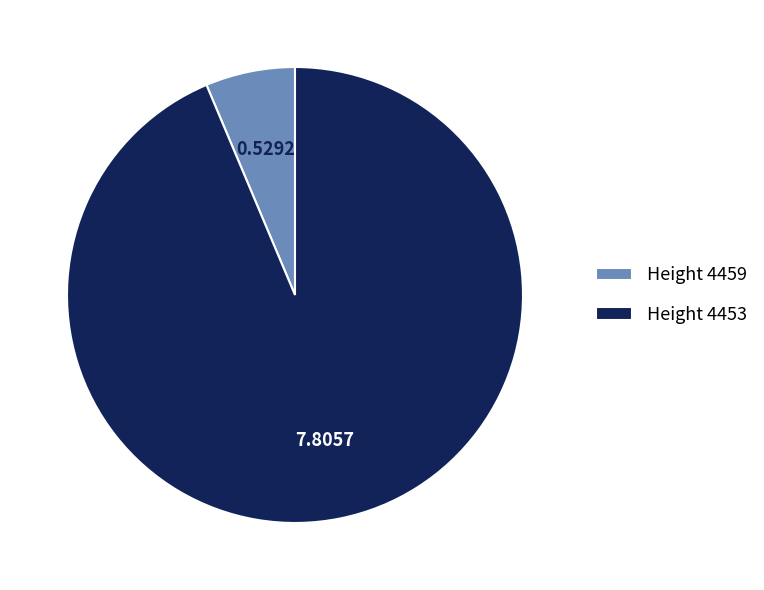

Count the number of slices in the pie.

2